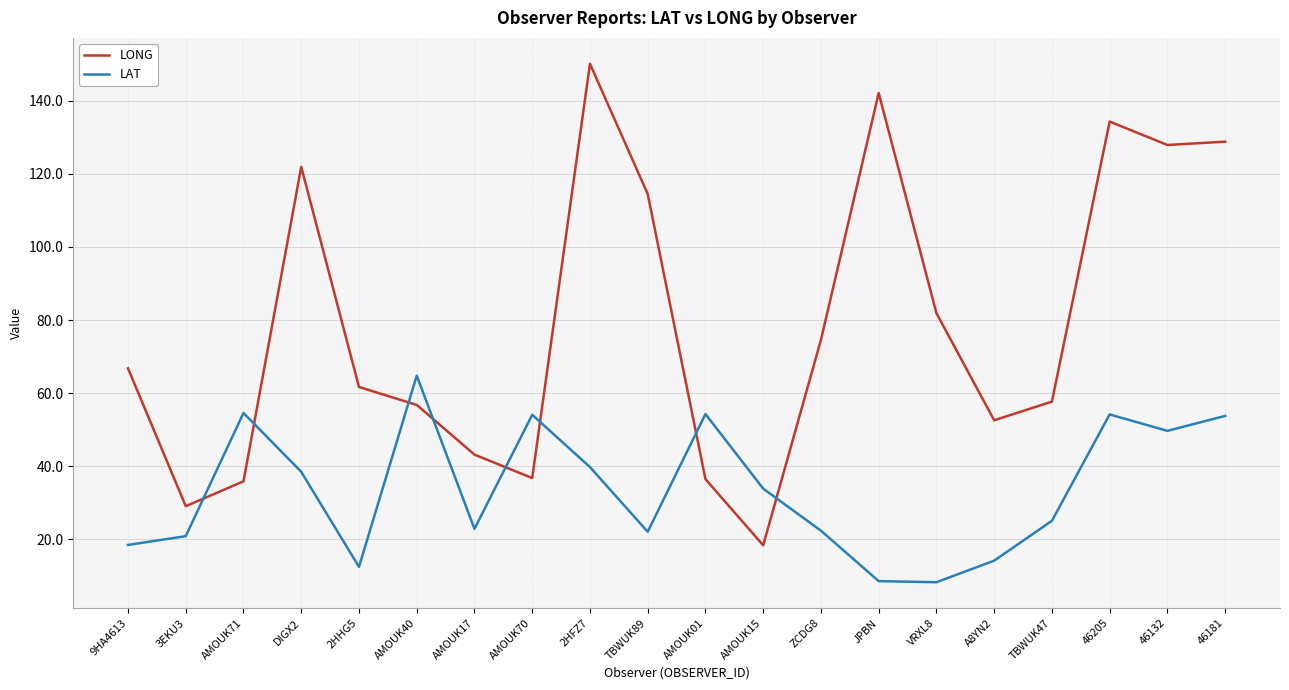

Which series has the largest total across all categories?

LONG